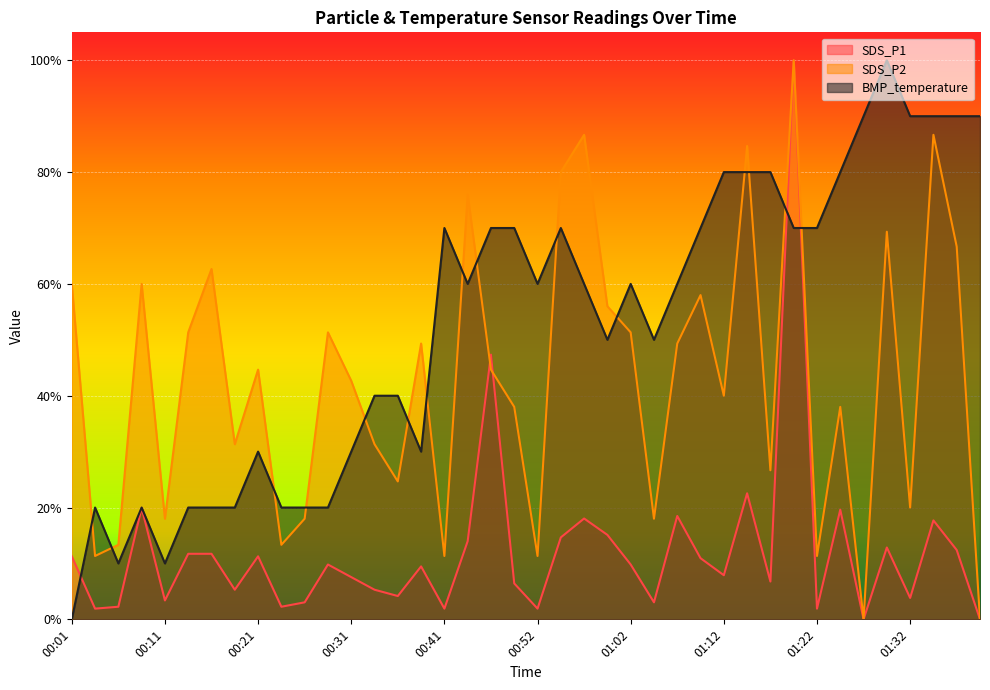

What is the maximum value for SDS_P2?

1.0